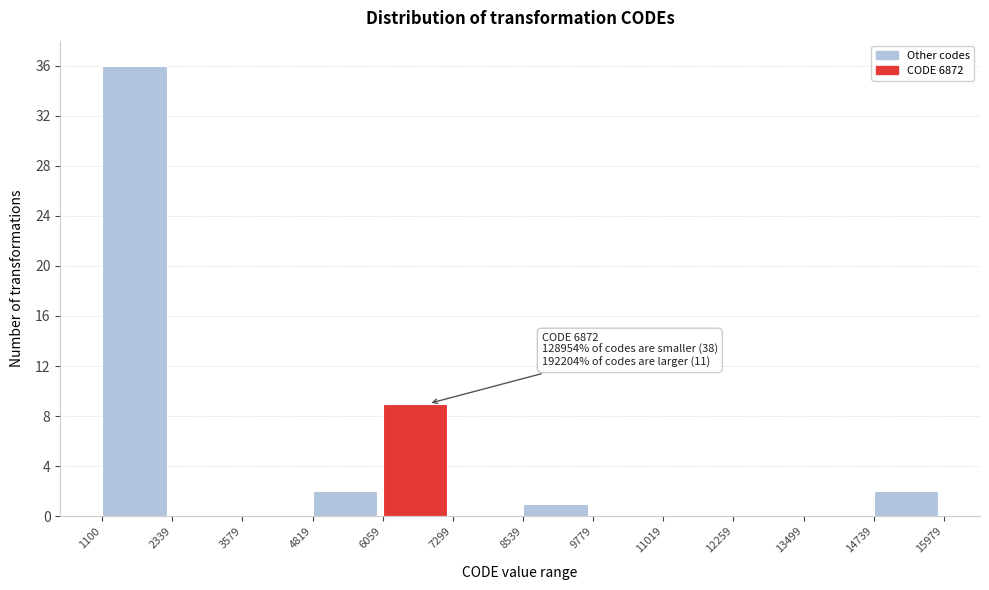

Over which range of the x-axis is the bar tallest?

1100 to 2339